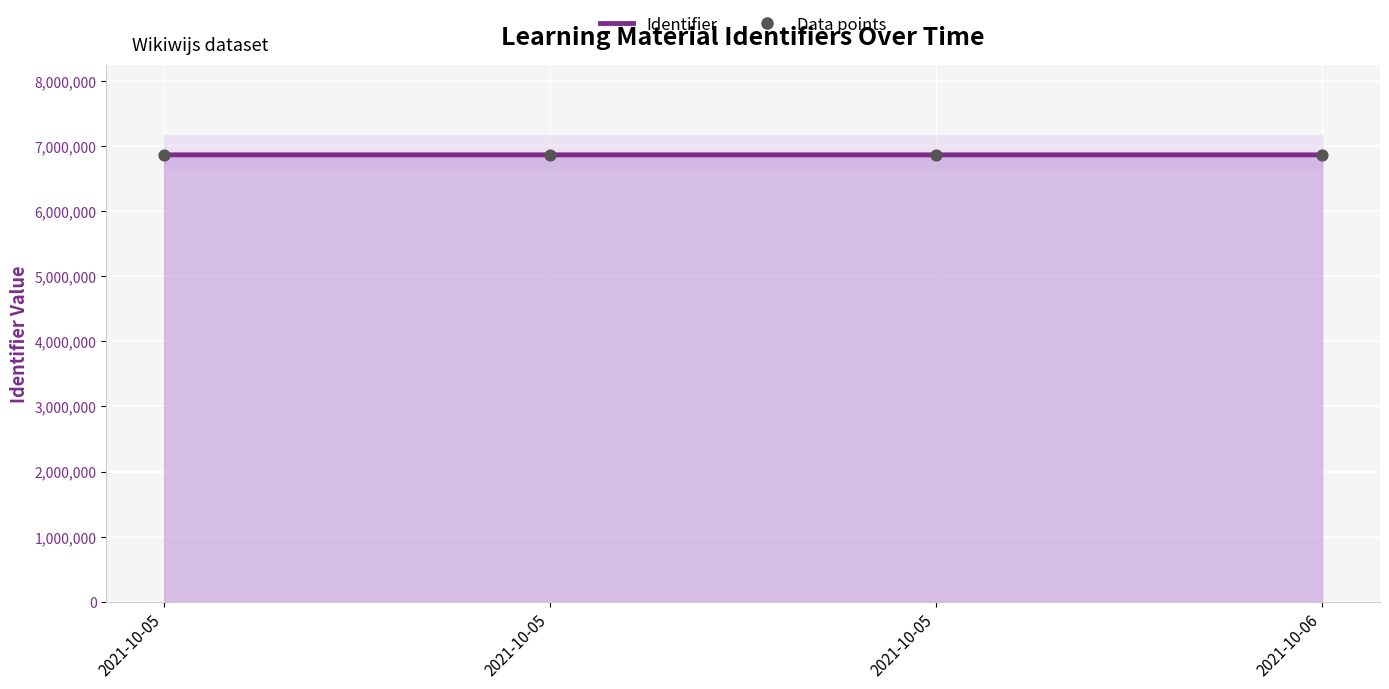

What is the total value across all series at 2021-10-06?

13727552